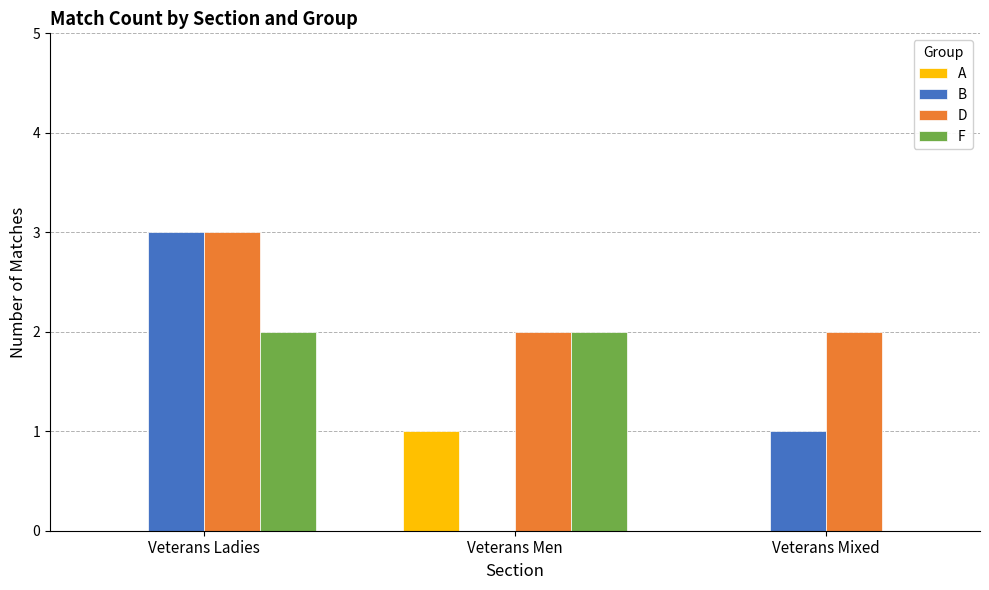

Reading left to right, transcribe all the data shown in this chart.

A: 0	1	0
B: 3	0	1
D: 3	2	2
F: 2	2	0